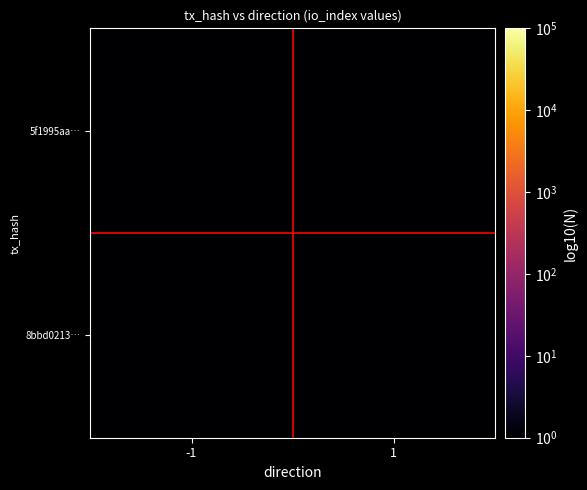

Reading left to right, what are all the values shown in this chart?

5f1995aa…: -1=1.0	1=0.1
8bbd0213…: -1=0.1	1=0.1